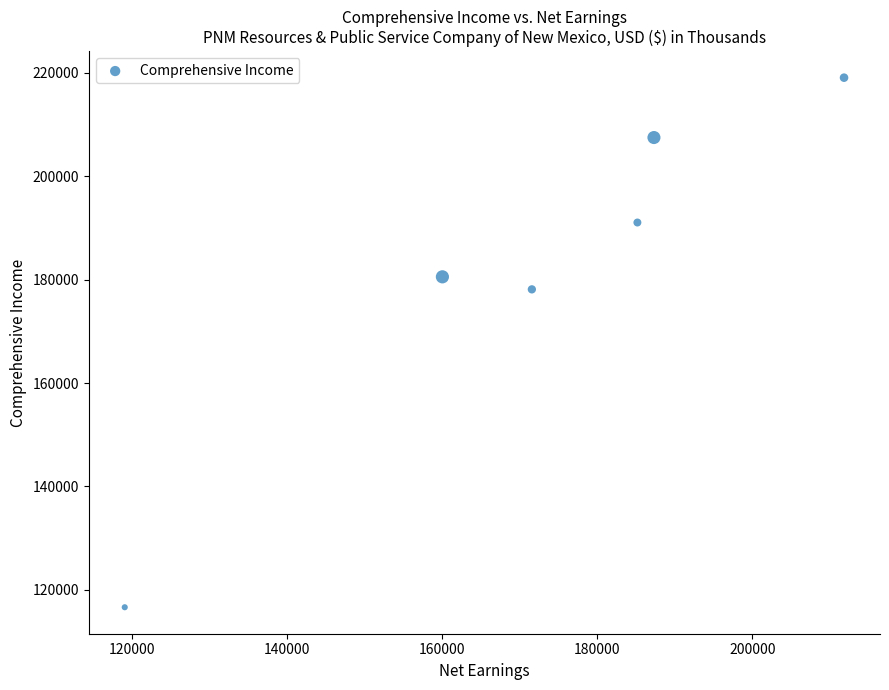

What Y value in the scatter plot is closest to 167857?

178134